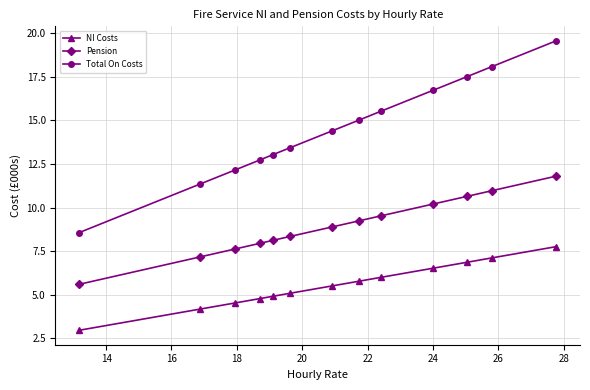

List the series in order of their peak value, lowest first.

NI Costs, Pension, Total On Costs